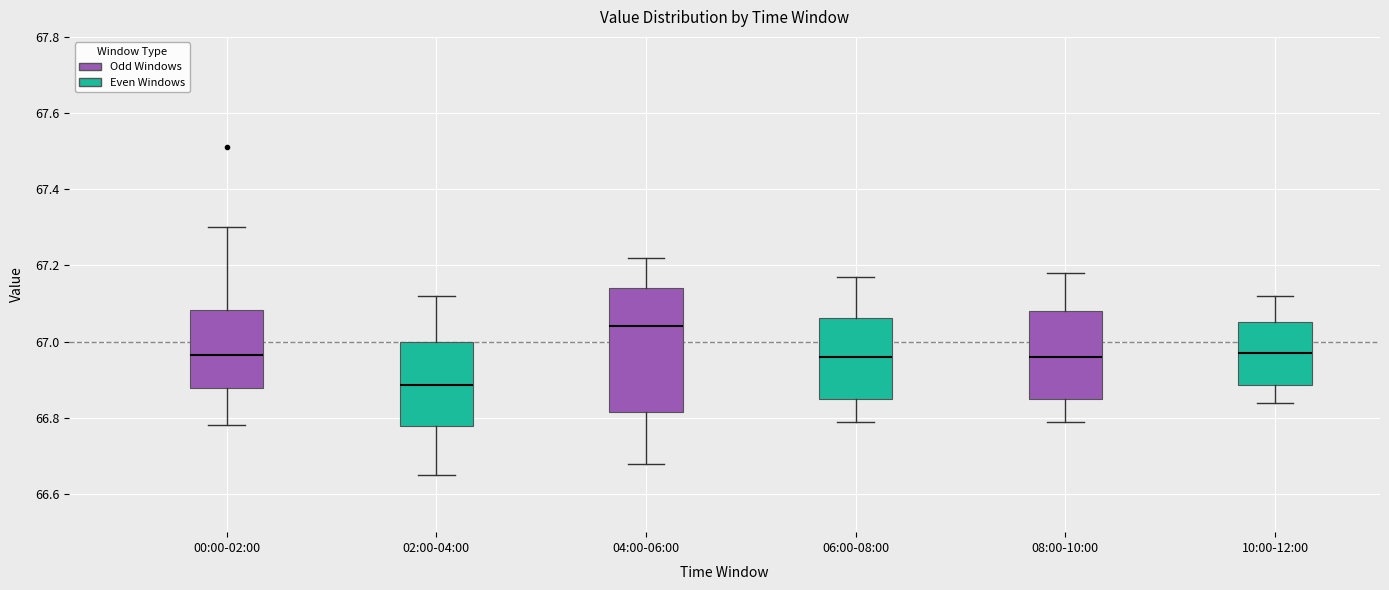

Where does the lower whisker of the box for 02:00-04:00 end on the y-axis? The values are not printed on the chart, so give them approximately, as read against the axis.

66.66